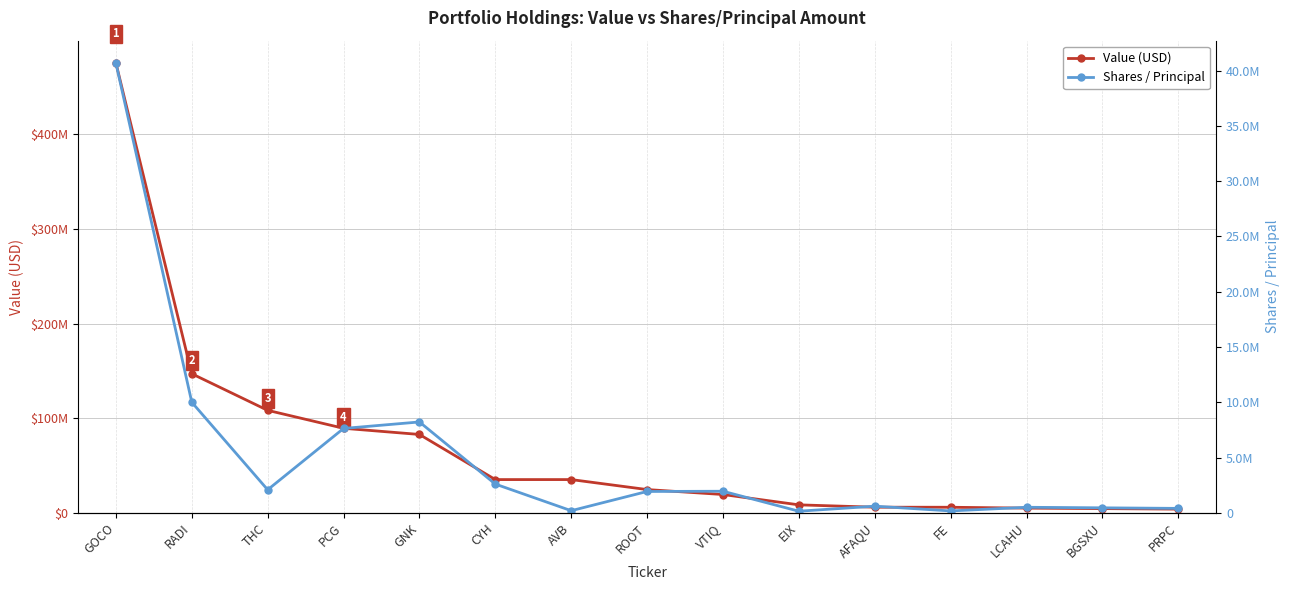

Reading left to right, what are all the values shown in this chart?

Value (USD): GOCO=475584000	RADI=147000000	THC=108336000	PCG=89355000	GNK=82836000	CYH=35126000	AVB=35131000	ROOT=24566000	VTIQ=19344000	EIX=8407000	AFAQU=5922000	FE=5866000	LCAHU=4950000	BGSXU=4442000	PRPC=3880000
Shares / Principal: GOCO=40682961	RADI=10000000	THC=2083373	PCG=7630628	GNK=8217932	CYH=2598100	AVB=190400	ROOT=1929764	VTIQ=1950000	EIX=143471	AFAQU=600000	FE=169100	LCAHU=500000	BGSXU=450000	PRPC=400000